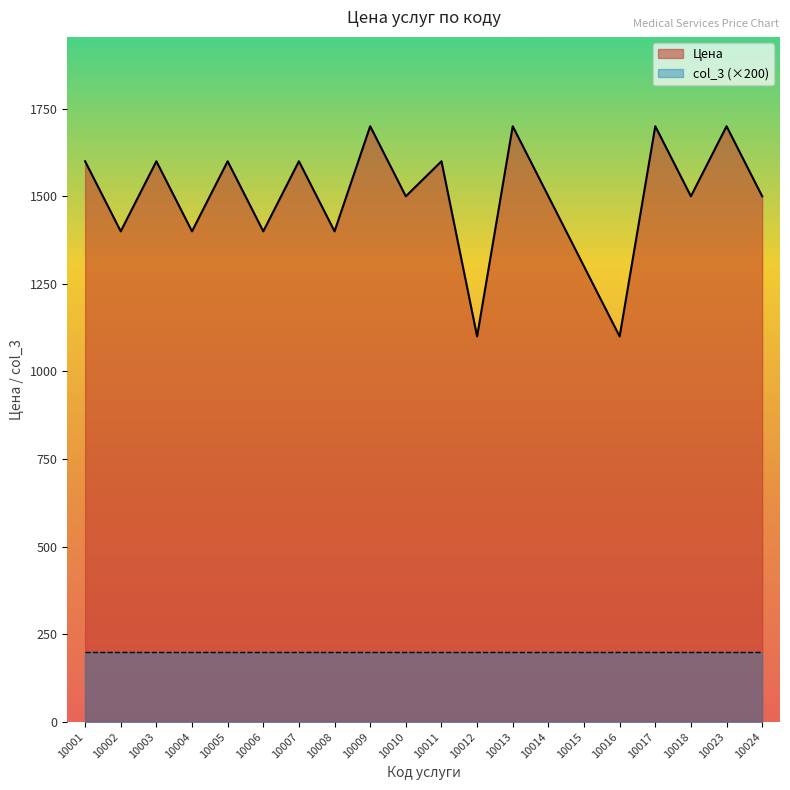

List the labels in order of value, smallest first.

10012, 10016, 10015, 10002, 10004, 10006, 10008, 10010, 10014, 10018, 10024, 10001, 10003, 10005, 10007, 10011, 10009, 10013, 10017, 10023